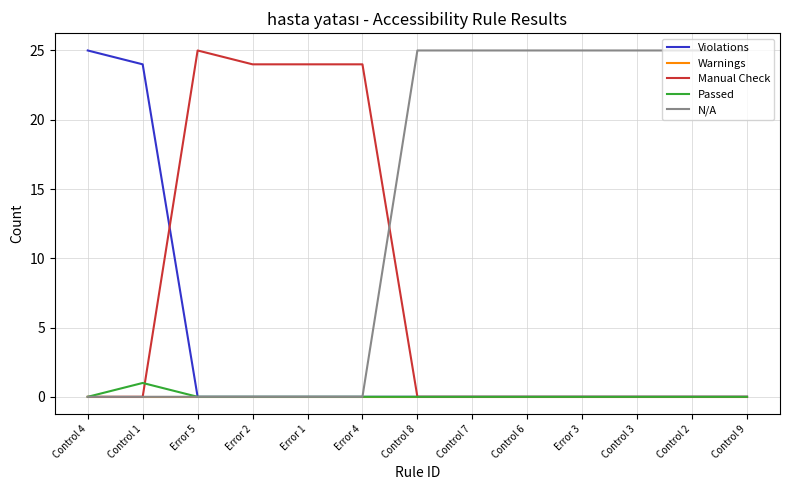

What position from the left is Error 2?

4